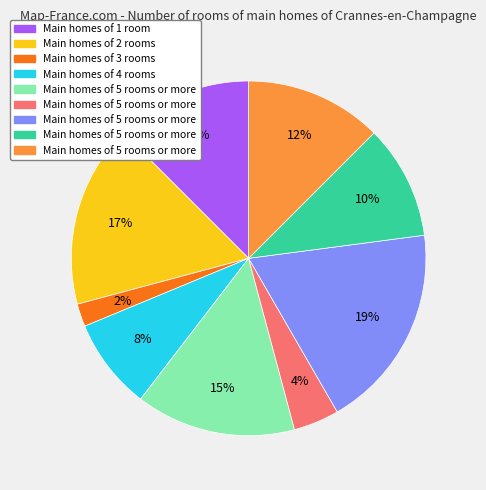

How many segments does this pie chart have?

9